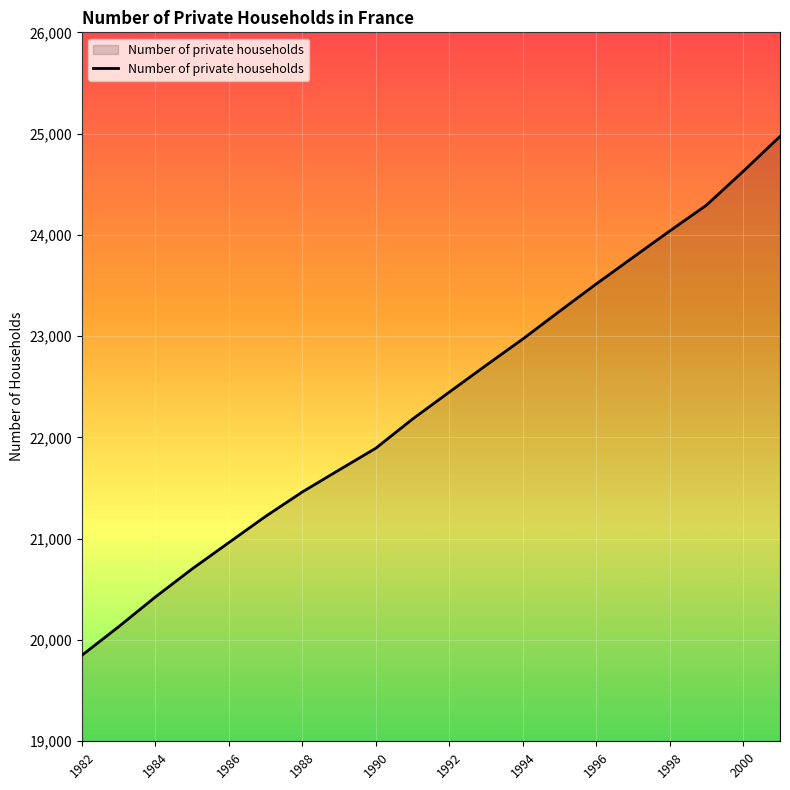

What is the average value?

22356